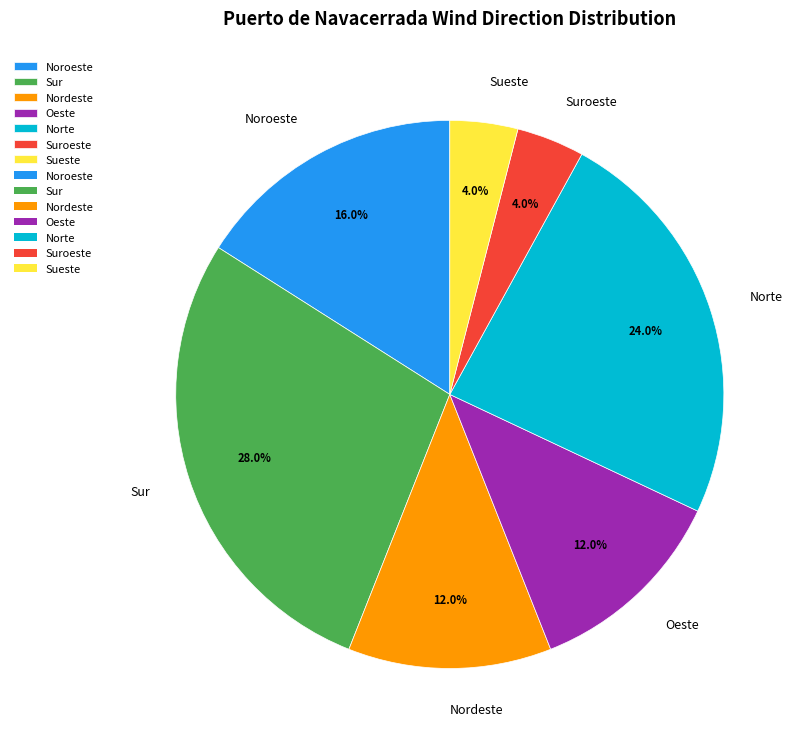

What is the ratio of the value at Oeste to the value at Suroeste?

3.0